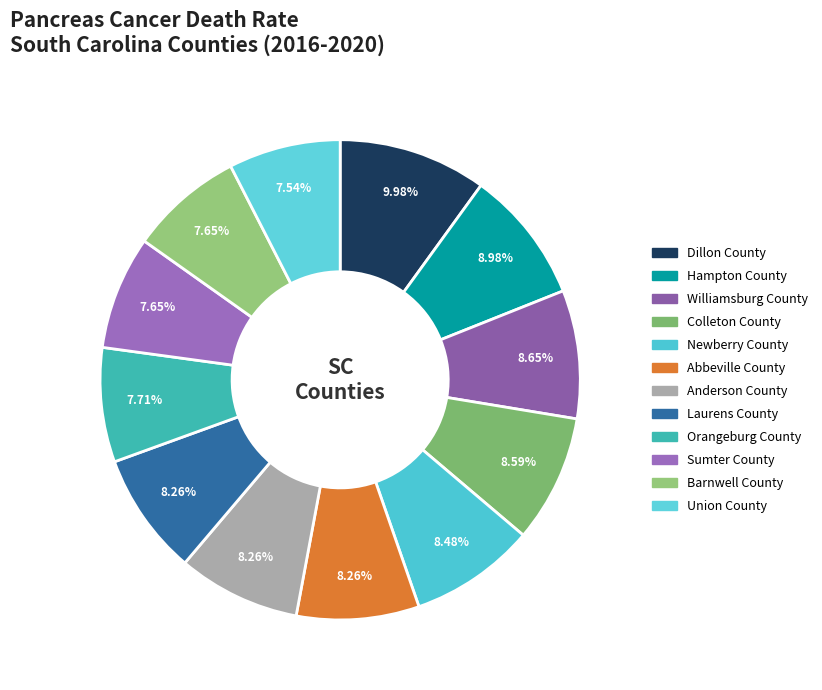

How many segments does this pie chart have?

12